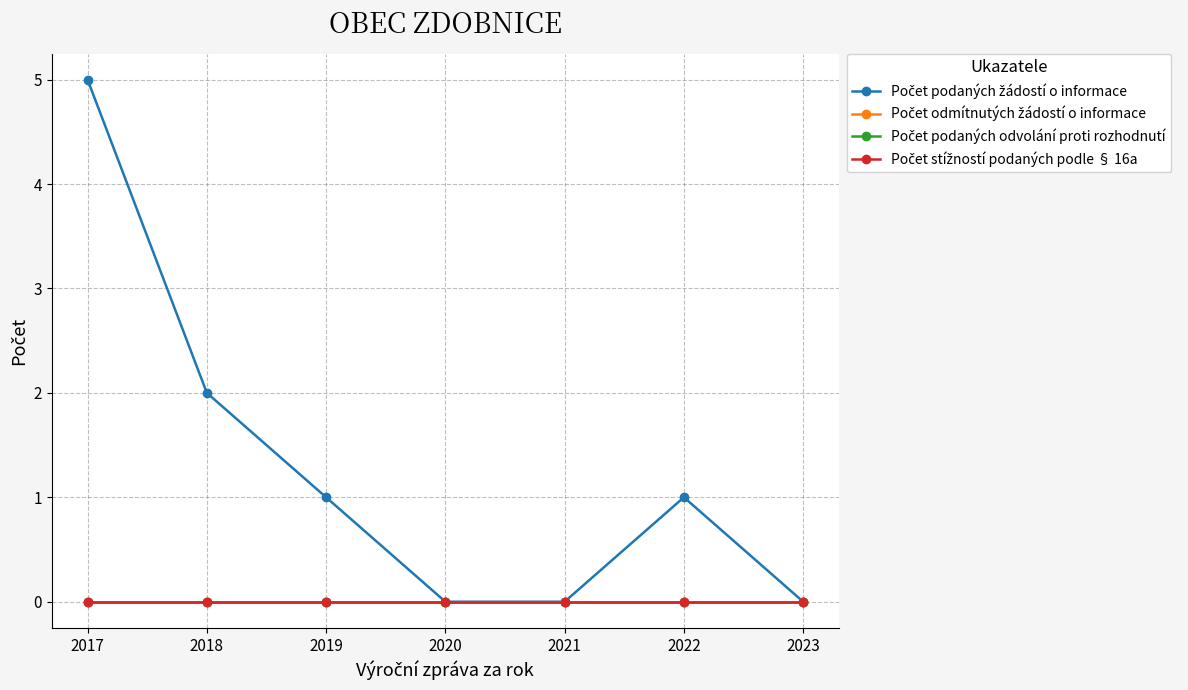

The value of Počet odmítnutých žádostí o informace at 2017 is 0. True or false?

True